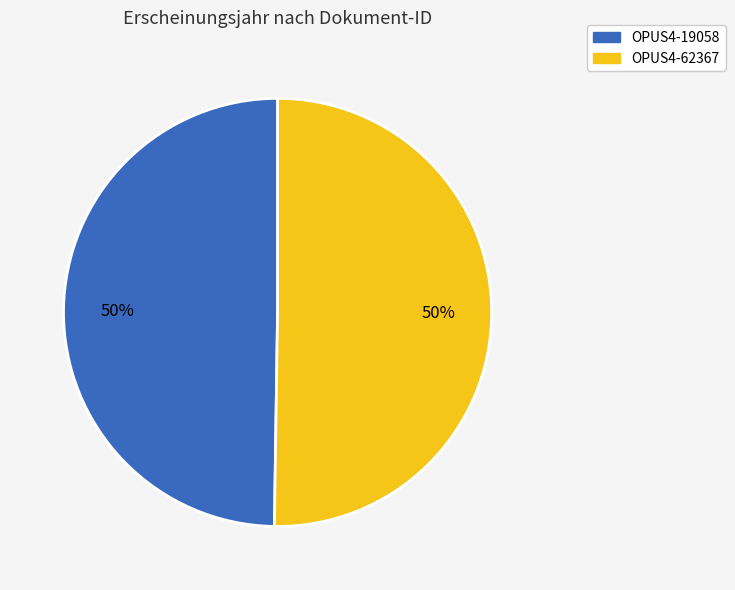

To the nearest percent, what is the average slice percentage?

50%